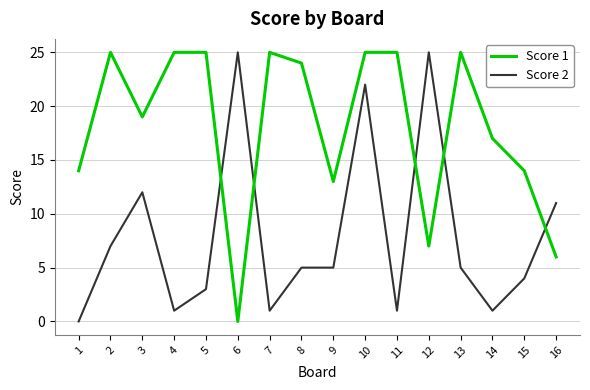

Which series changed the most between 9 and 11?

Score 1